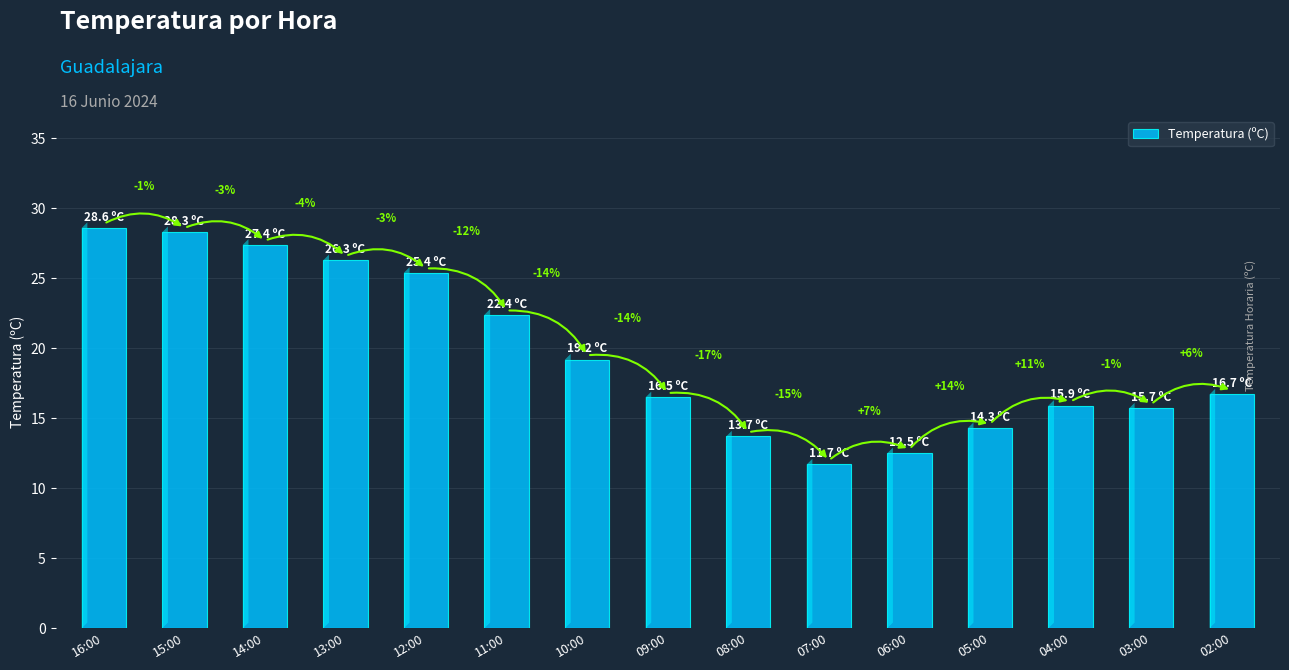

What value does the data have at 13:00?

26.3